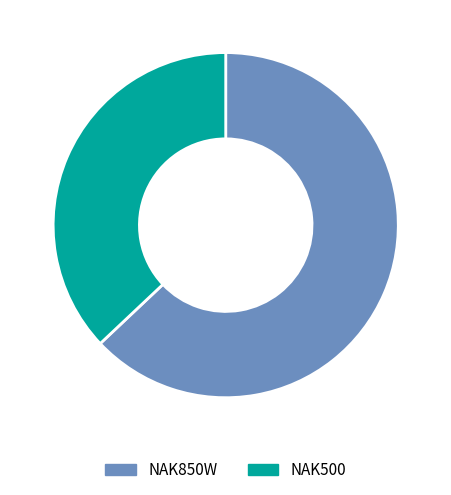

Does NAK850W account for over 50% of the chart?

Yes